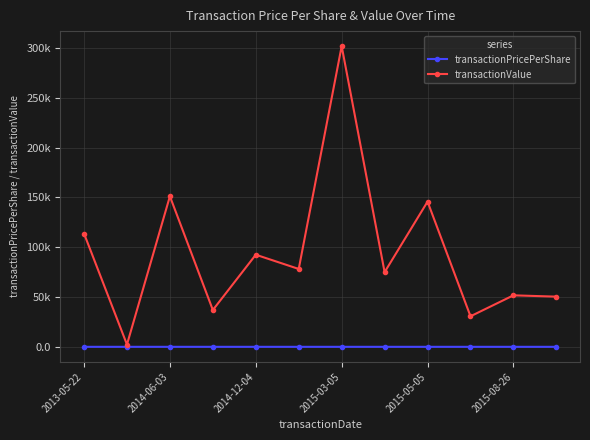

Rank the categories by transactionPricePerShare value from highest to lowest.

2014-12-04, 2015-03-05, 2015-08-26, 2013-05-22, 2014-06-03, 2015-05-05, 6, 7, 9, 8, 11, 10